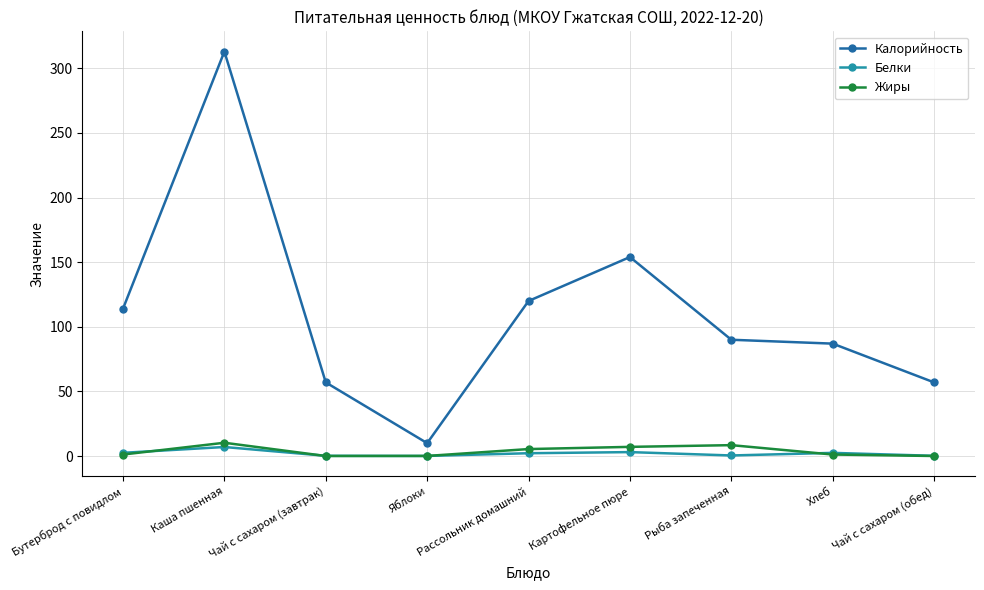

What are all the series names shown in the legend?

Калорийность, Белки, Жиры